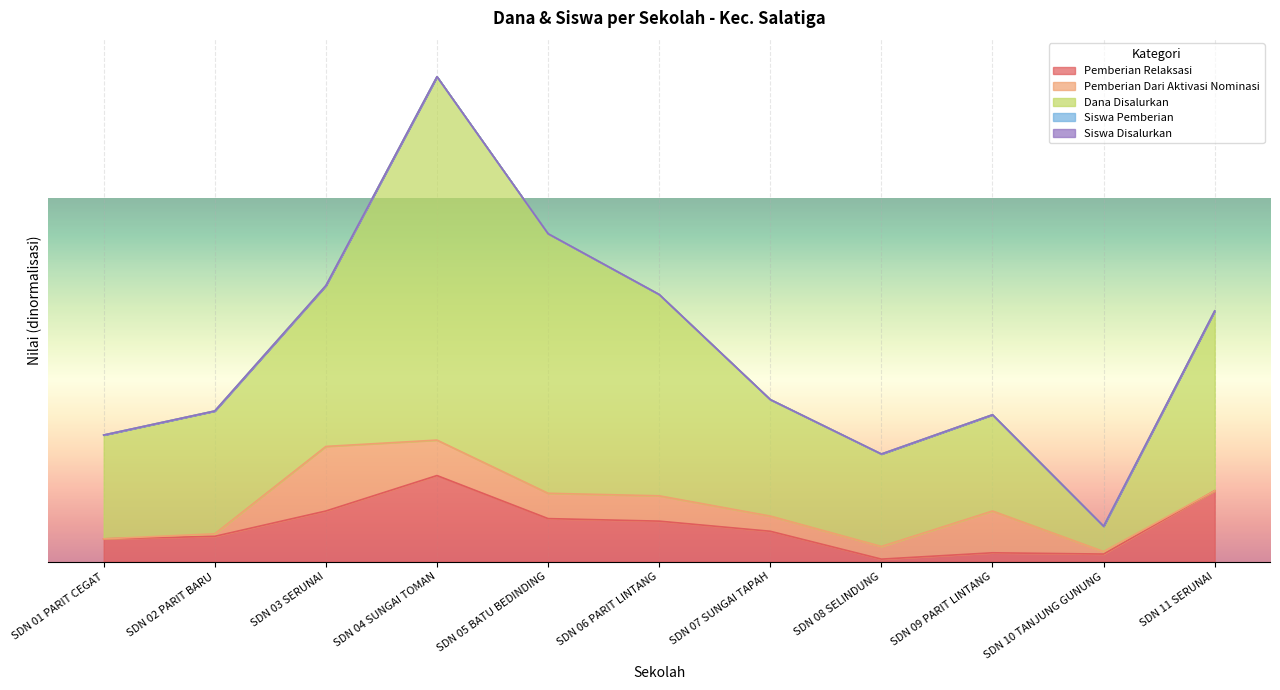

What is the value of the Pemberian Relaksasi point at the 5th from the left?

0.1